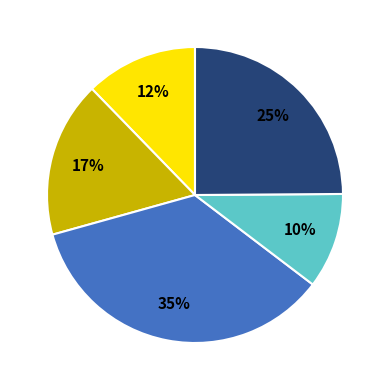

Is there a majority slice in this chart?

No